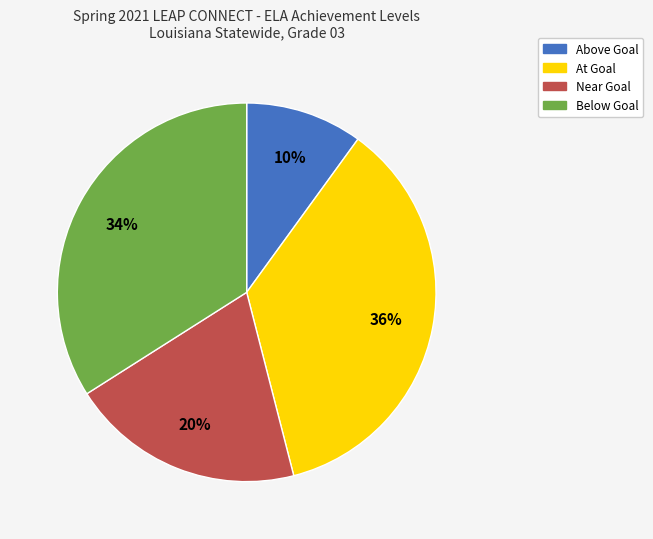

Is there any slice that represents more than half of the pie?

No